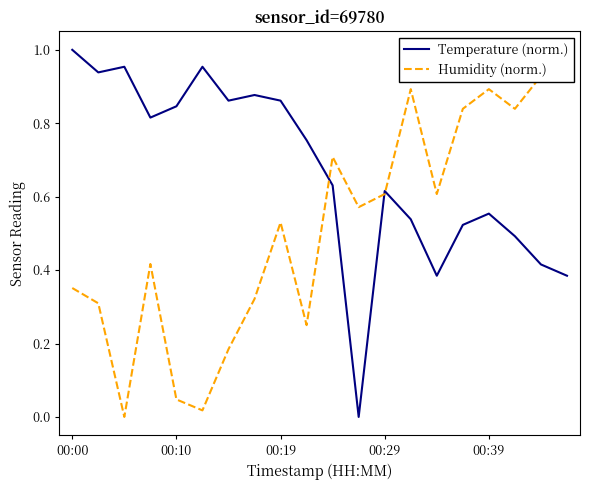

After their last crossing, which series has the higher values: Temperature (norm.) or Humidity (norm.)?

Humidity (norm.)